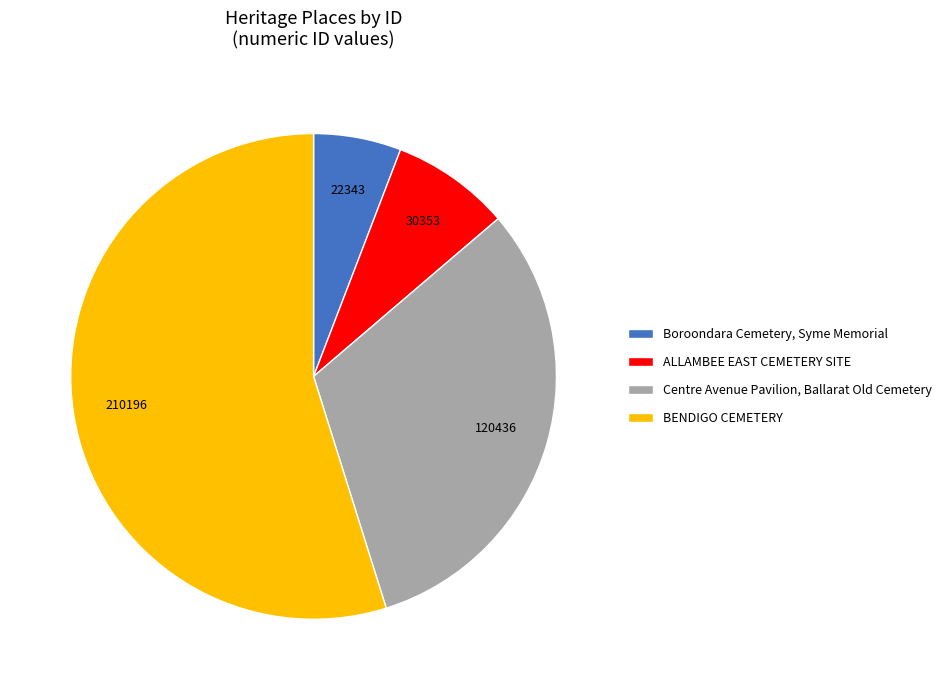

What is the majority slice?

BENDIGO CEMETERY